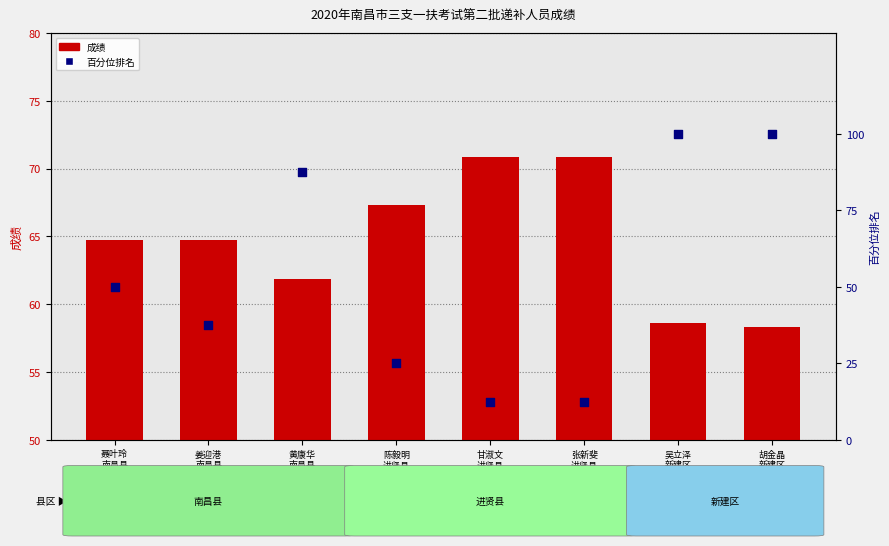

At which category is the sum across all series the highest?

吴立泽
新建区